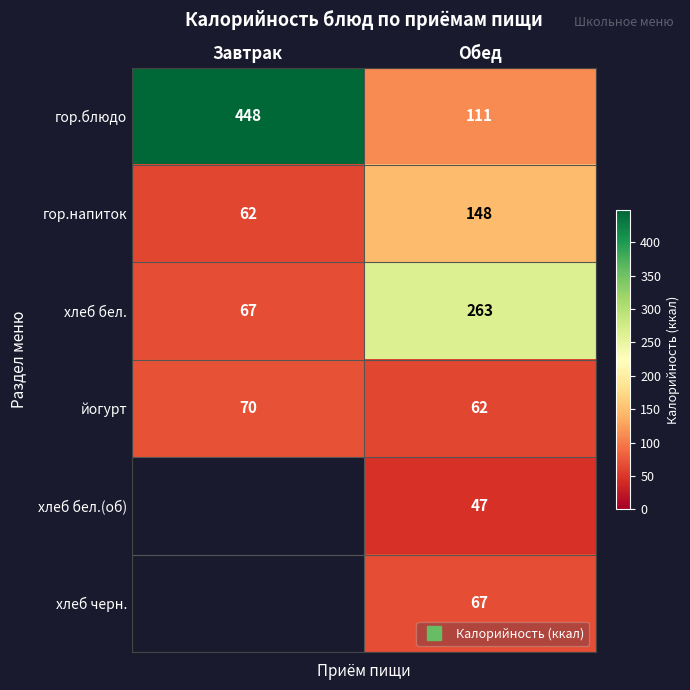

Which series has the largest total across all categories?

гор.блюдо